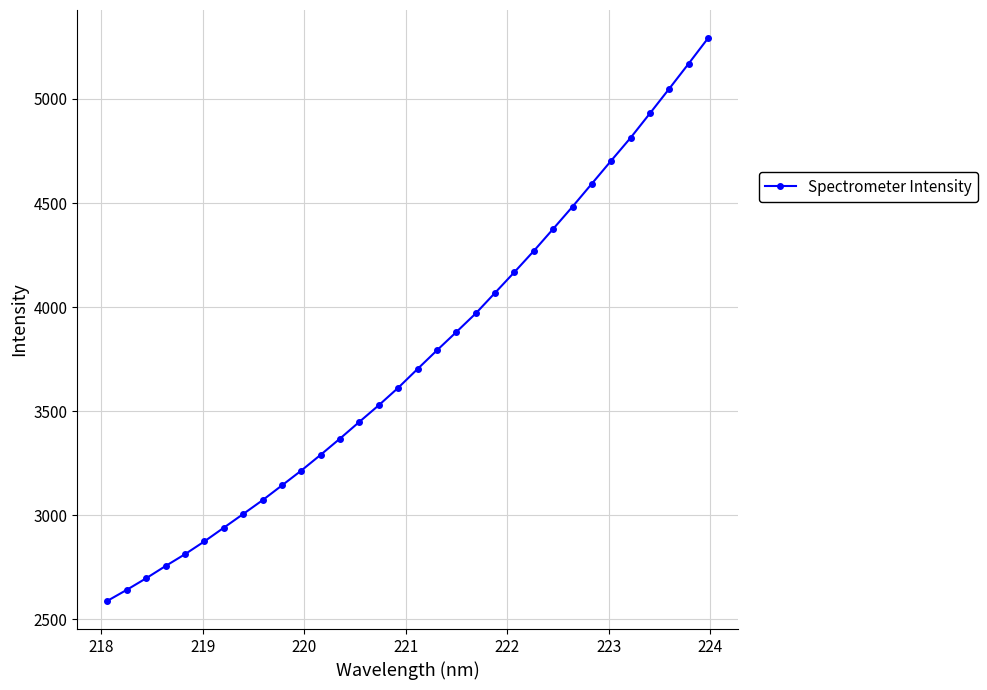

What is the minimum value shown in the chart?

2587.8